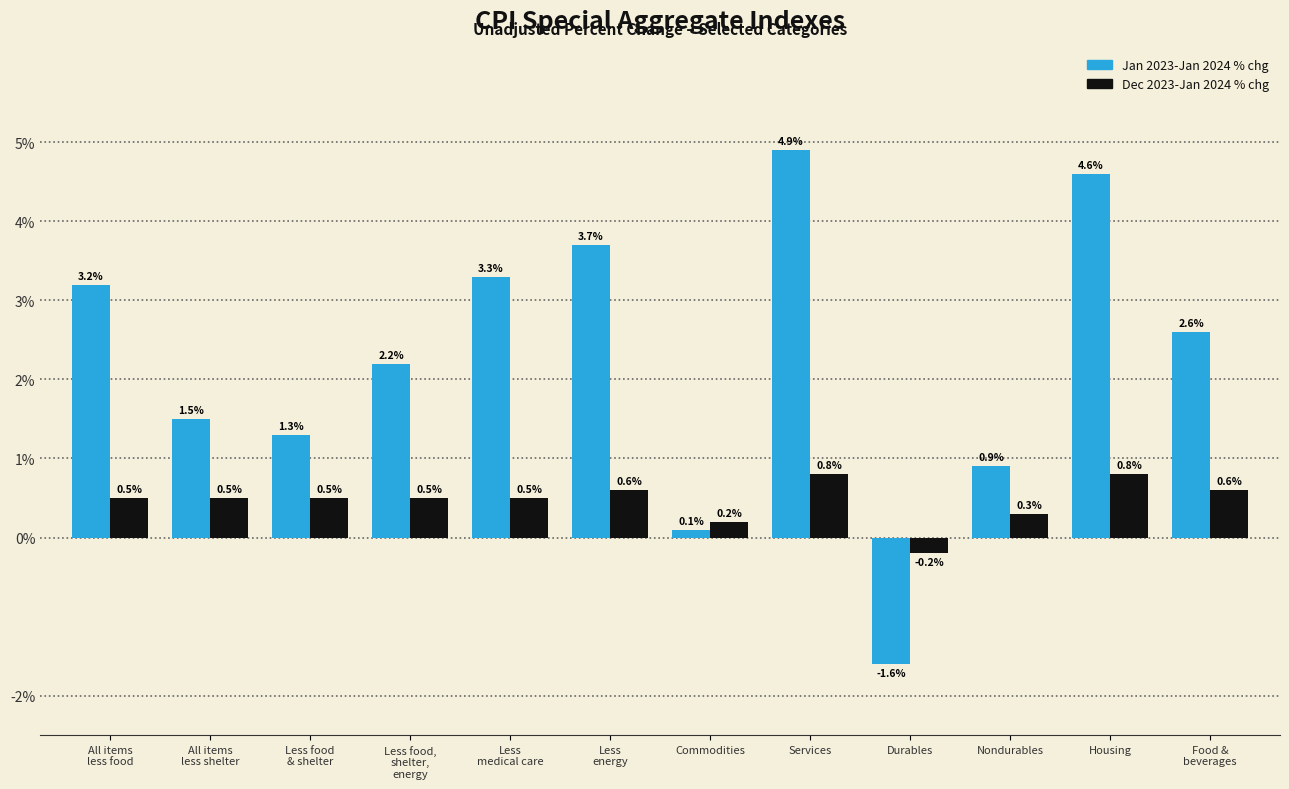

What is the sum of all Jan 2023-Jan 2024 % chg values?

26.7